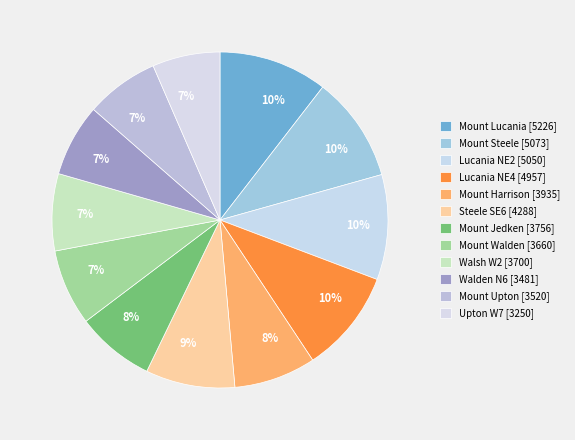

Does Mount Jedken account for over 50% of the chart?

No